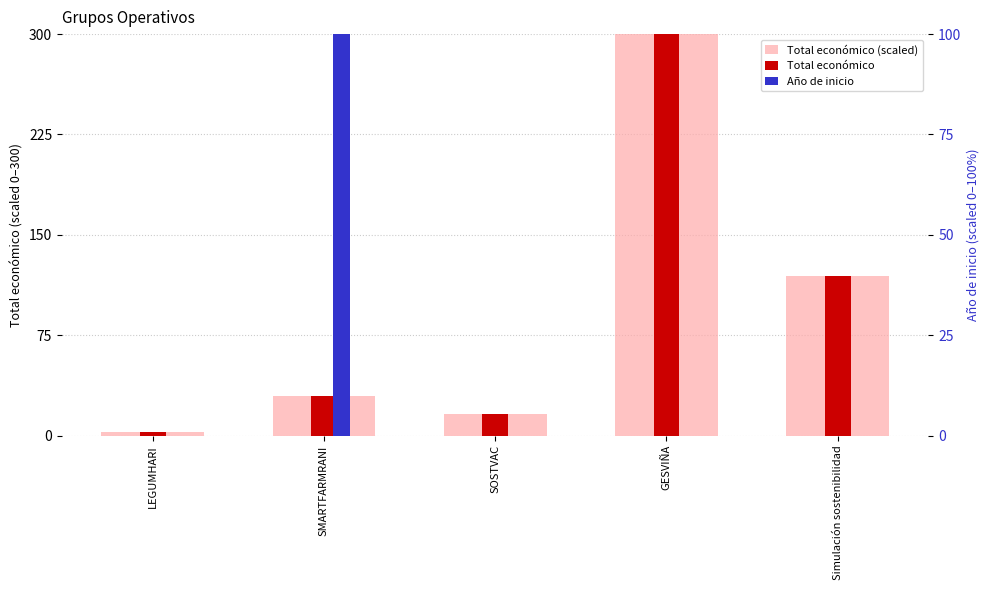

The value of Total económico at SOSTVAC is 3.5. True or false?

False